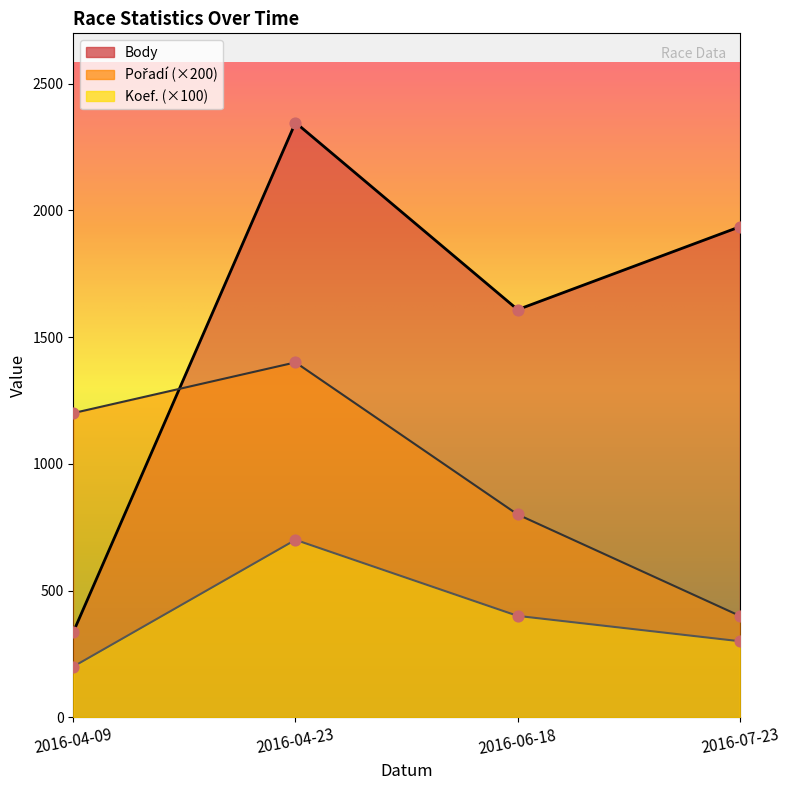

Which series has the largest Y range (max minus min)?

Body